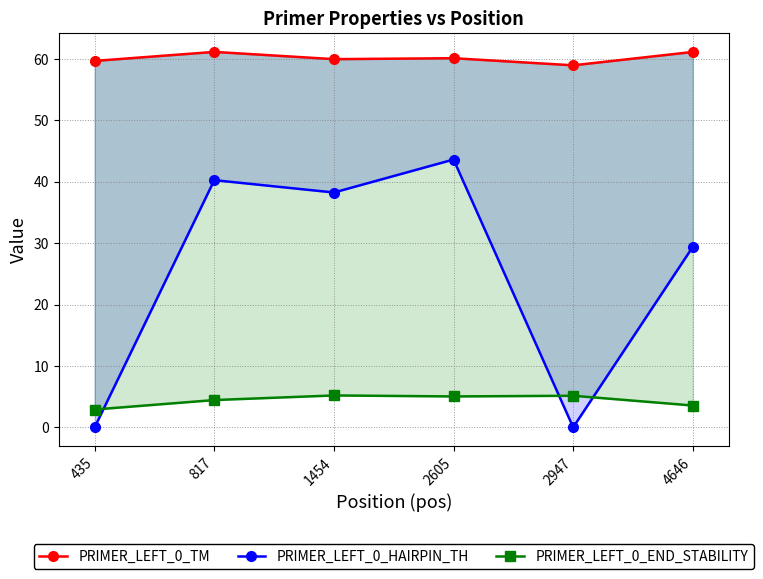

Where is the first local maximum for PRIMER_LEFT_0_HAIRPIN_TH?

817